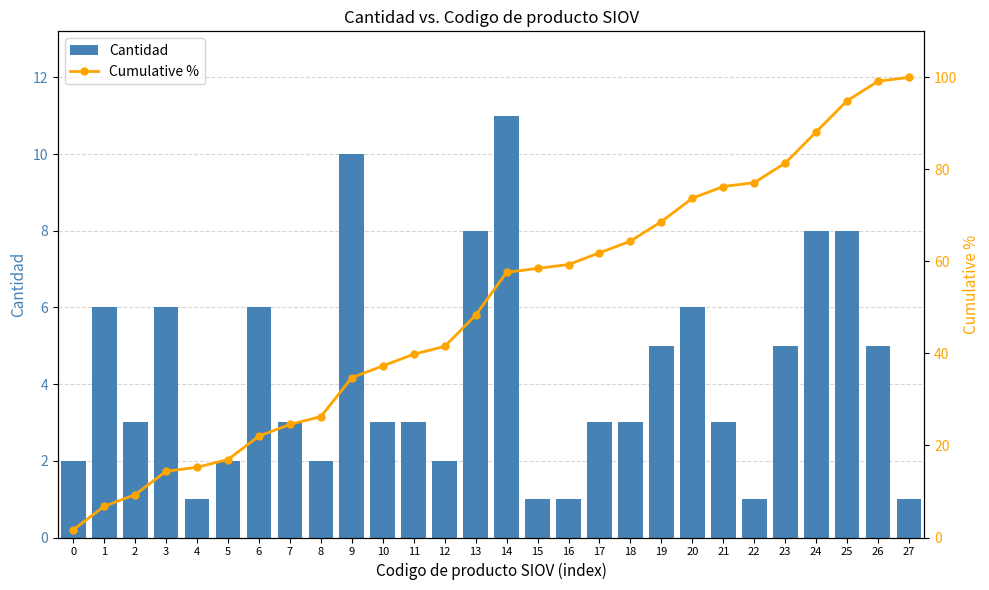

True or false: Cantidad has a value of 14.1 at 25.

False